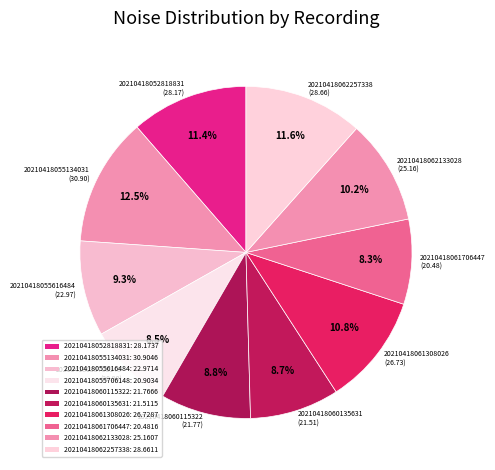

What percentage is the 20210418062257338 slice, to the nearest percent?

12%